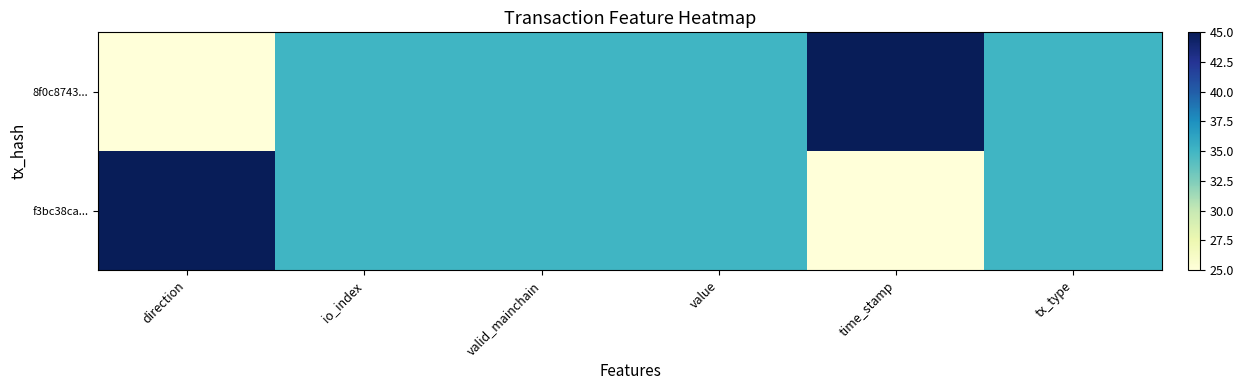

At direction, list the series in order from largest to smallest.

f3bc38ca..., 8f0c8743...